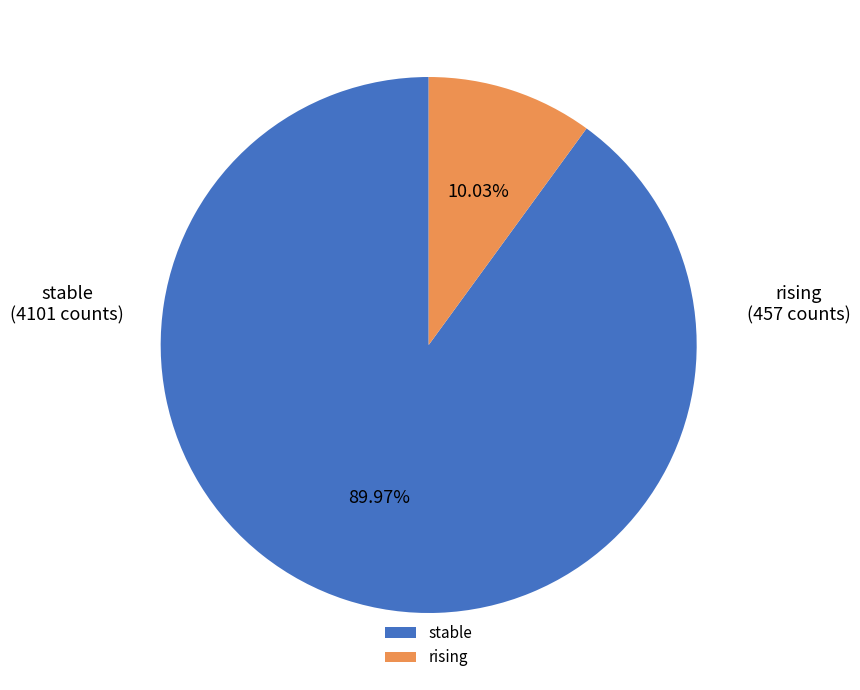

Do stable and rising together represent more than half of the pie?

Yes